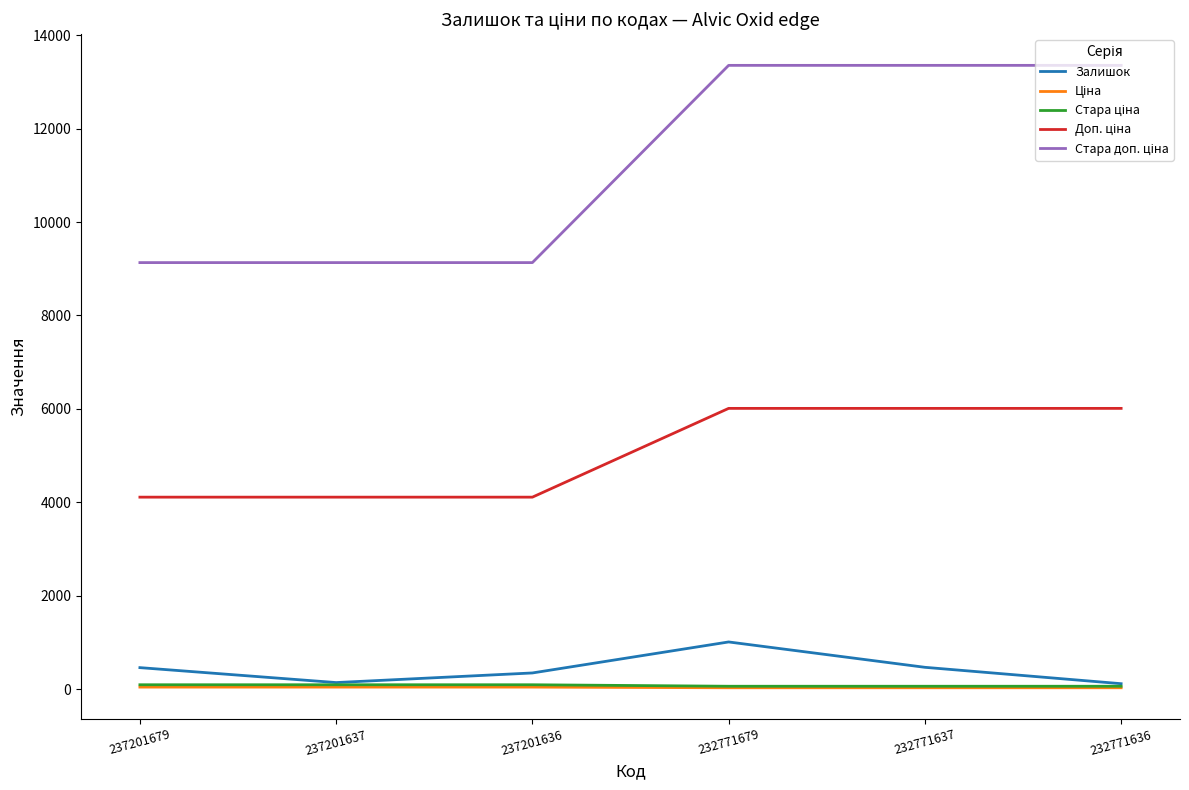

What is the highest value of the Залишок series?

1008.0